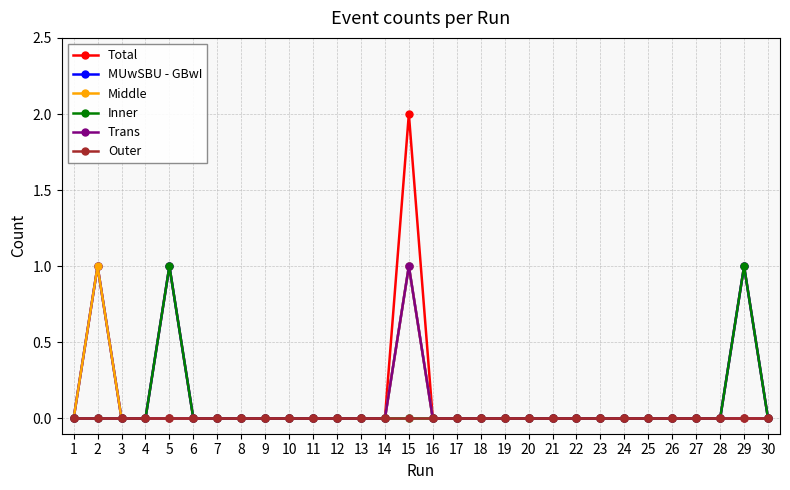

At which category is the sum across all series the highest?

15